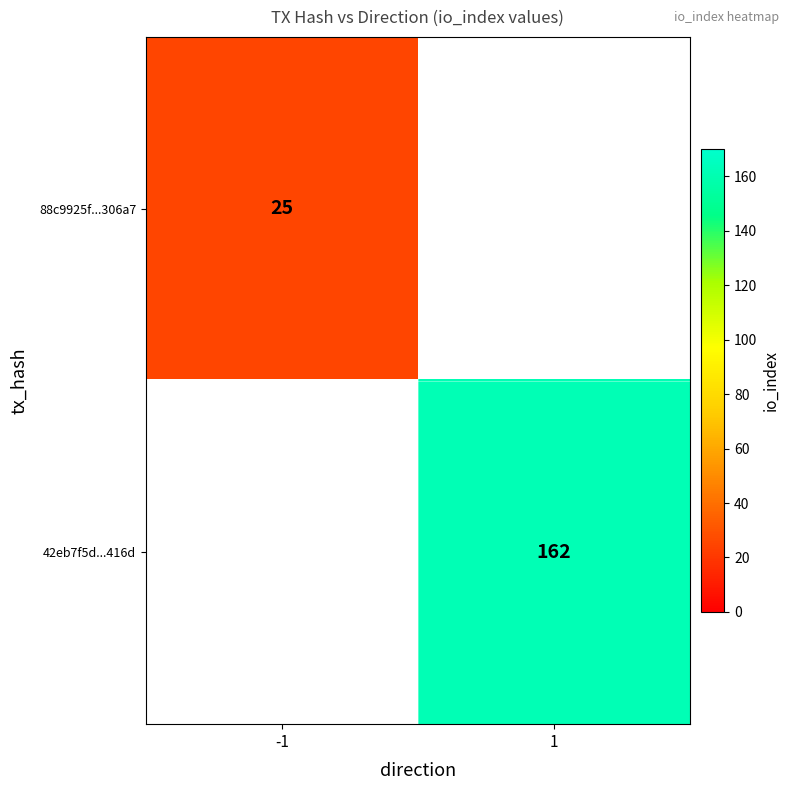

The 42eb7f5d...416d series shows 93 at 1. True or false?

False